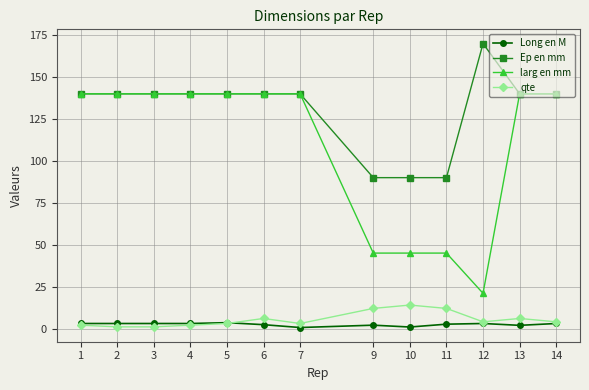

Which series changed the most between 5 and 11?

larg en mm